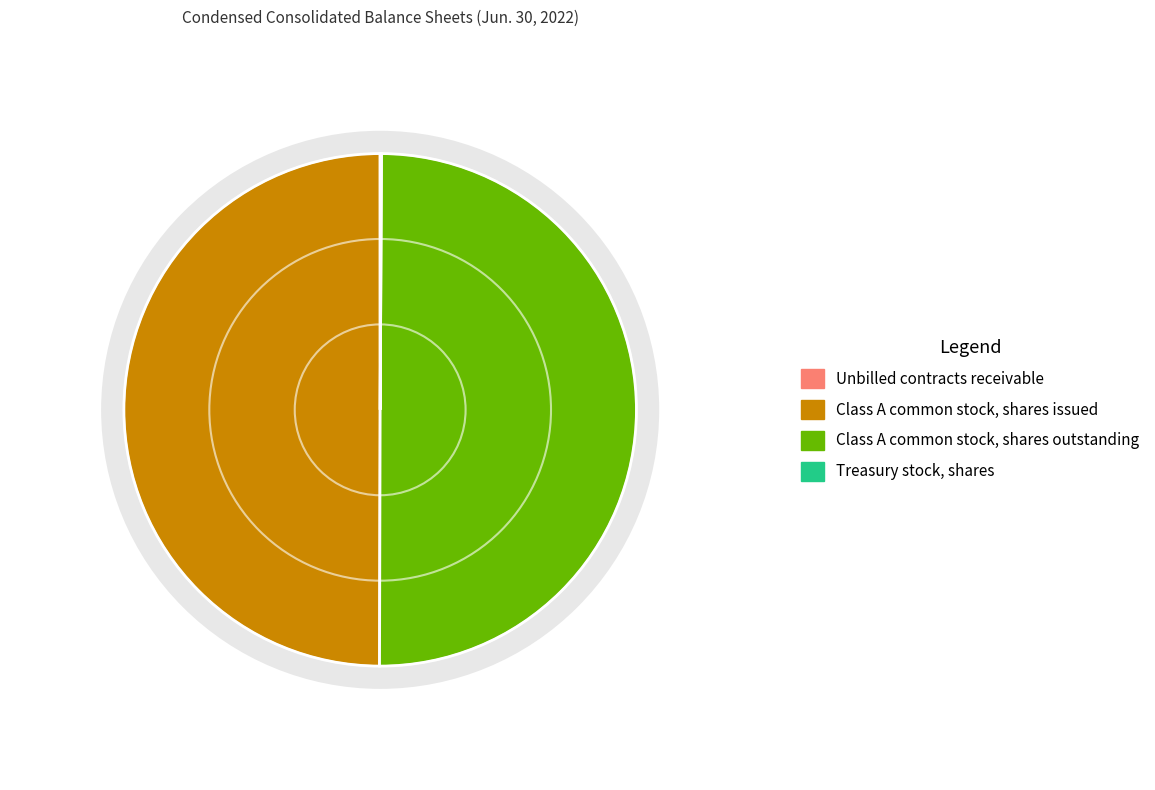

To the nearest percent, what is the average slice percentage?

25%